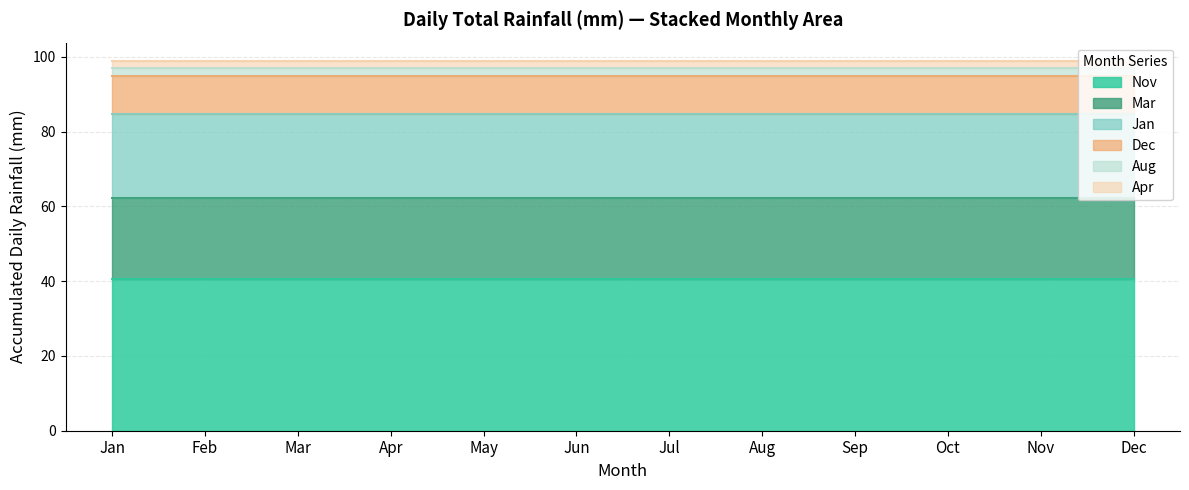

After their last crossing, which series has the higher values: Nov or Mar?

Nov